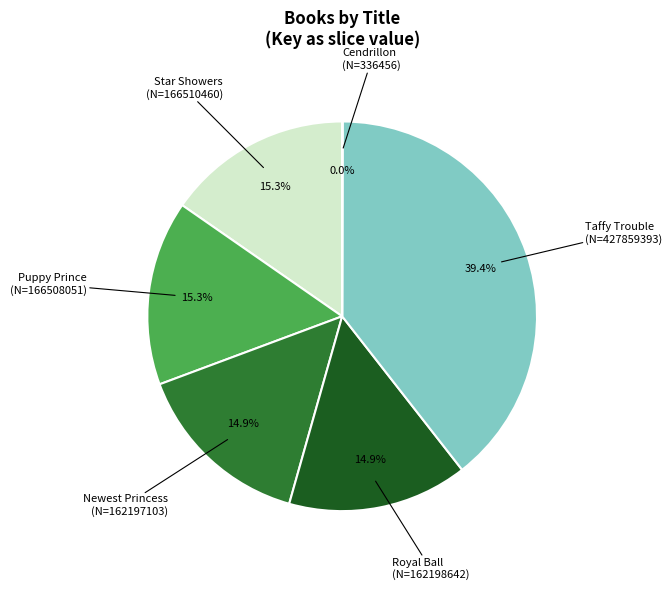

Does any single category account for the majority?

No